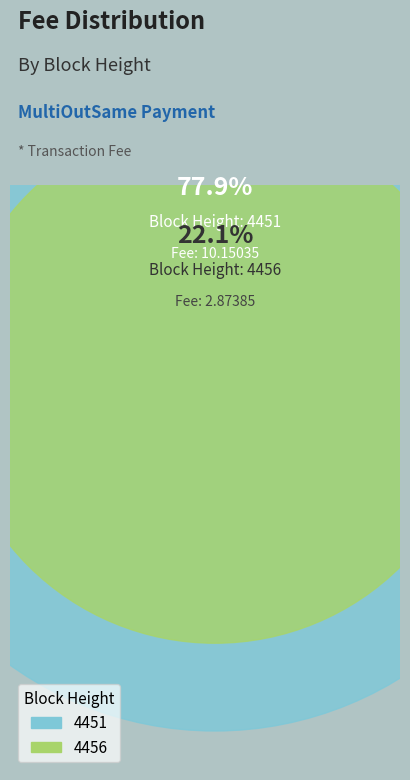

Which has a higher value, 4456 or 4451?

4451